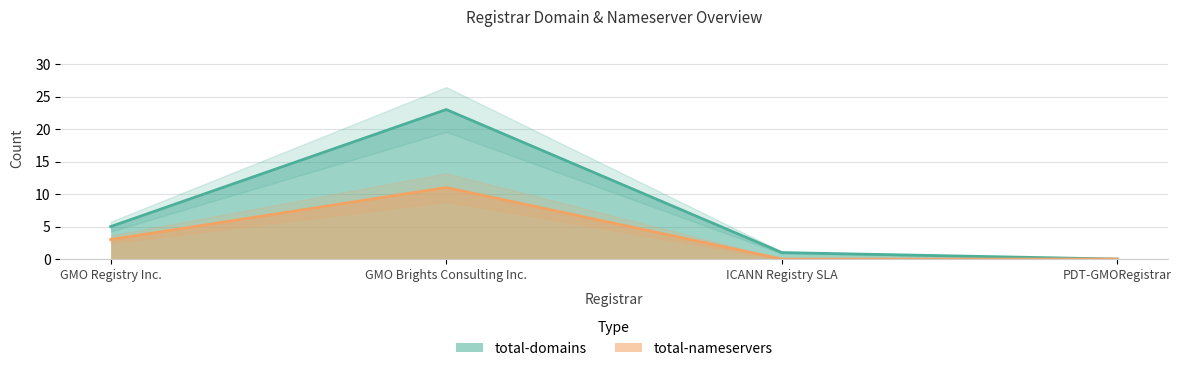

What is the maximum value shown in the chart?

23